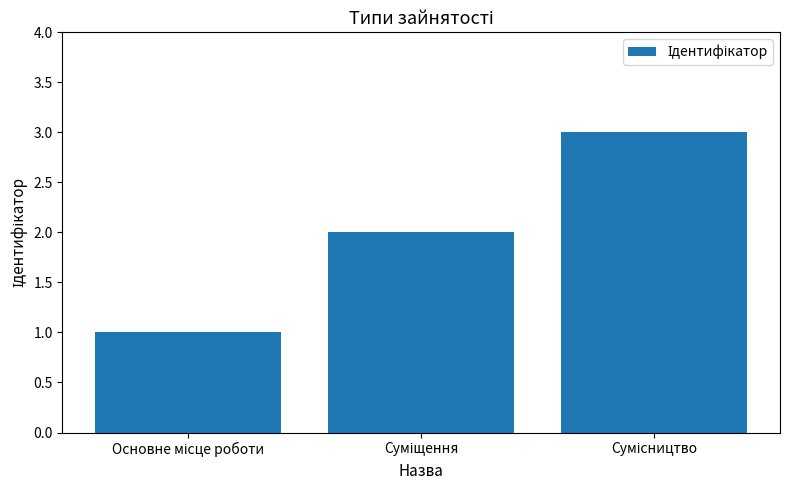

What is the sum of all values?

6